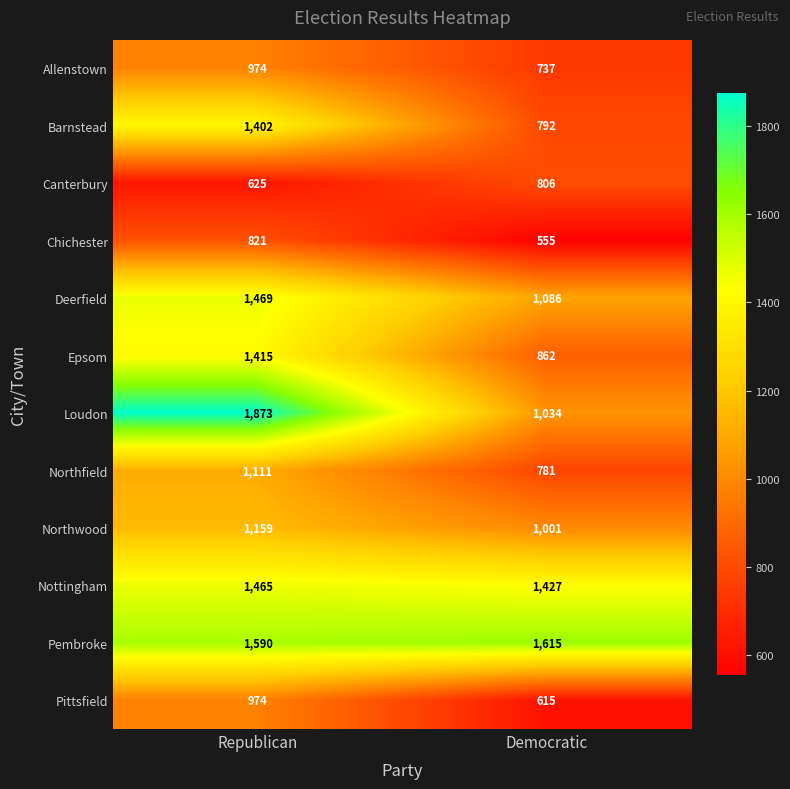

The value of Epsom at Republican is 1415. True or false?

True